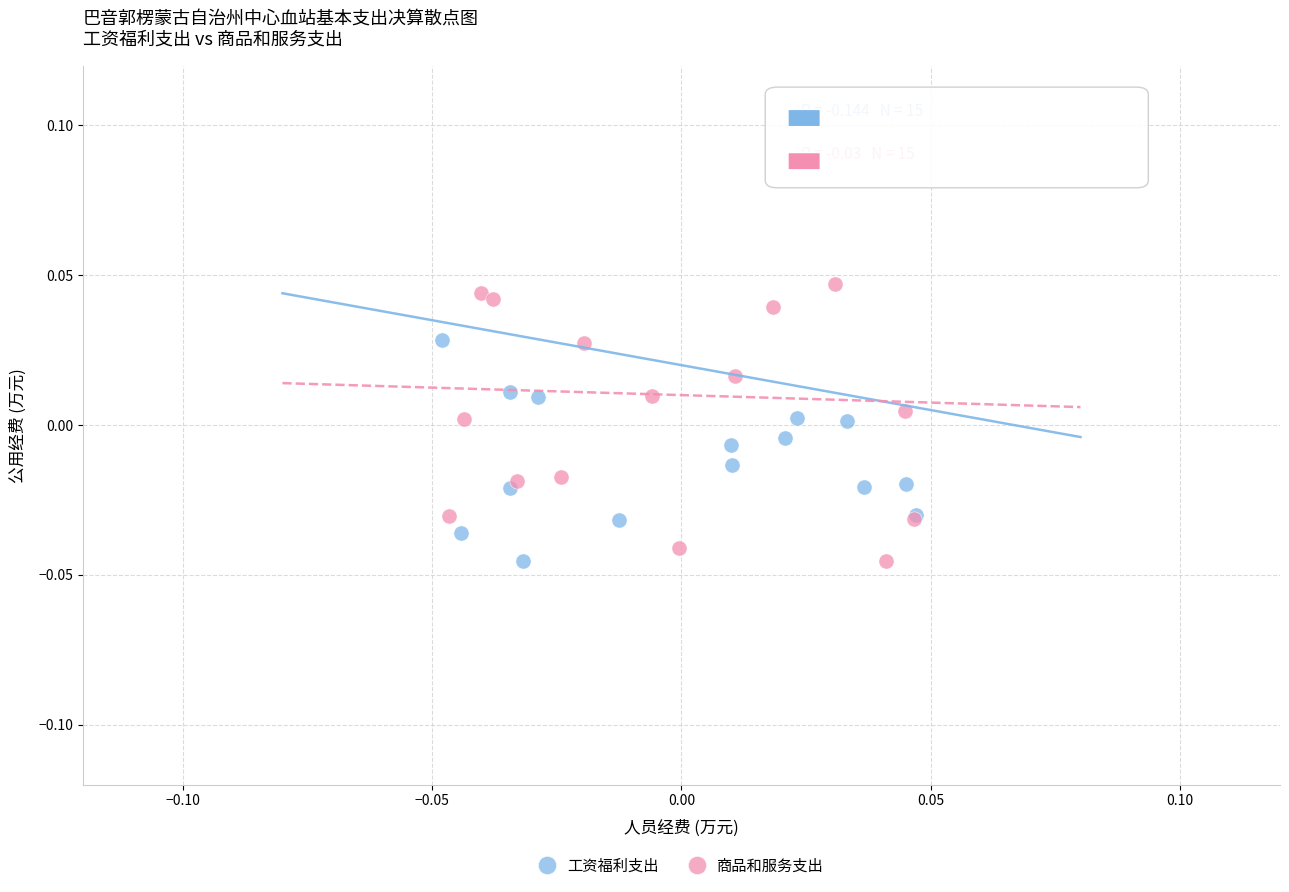

Which series contains the highest Y value?

商品和服务支出